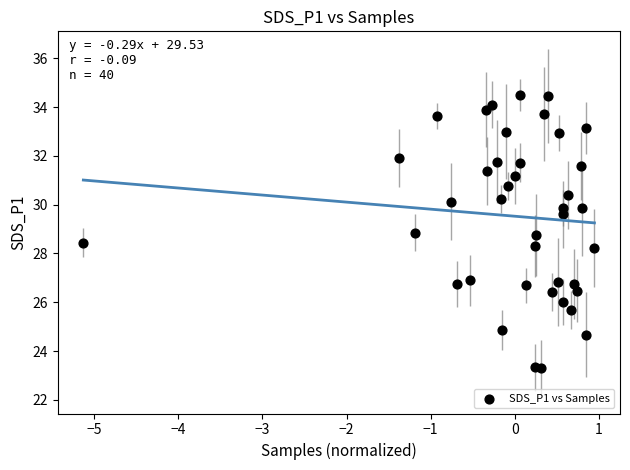

What is the range of X values (max minus min)?

6.1